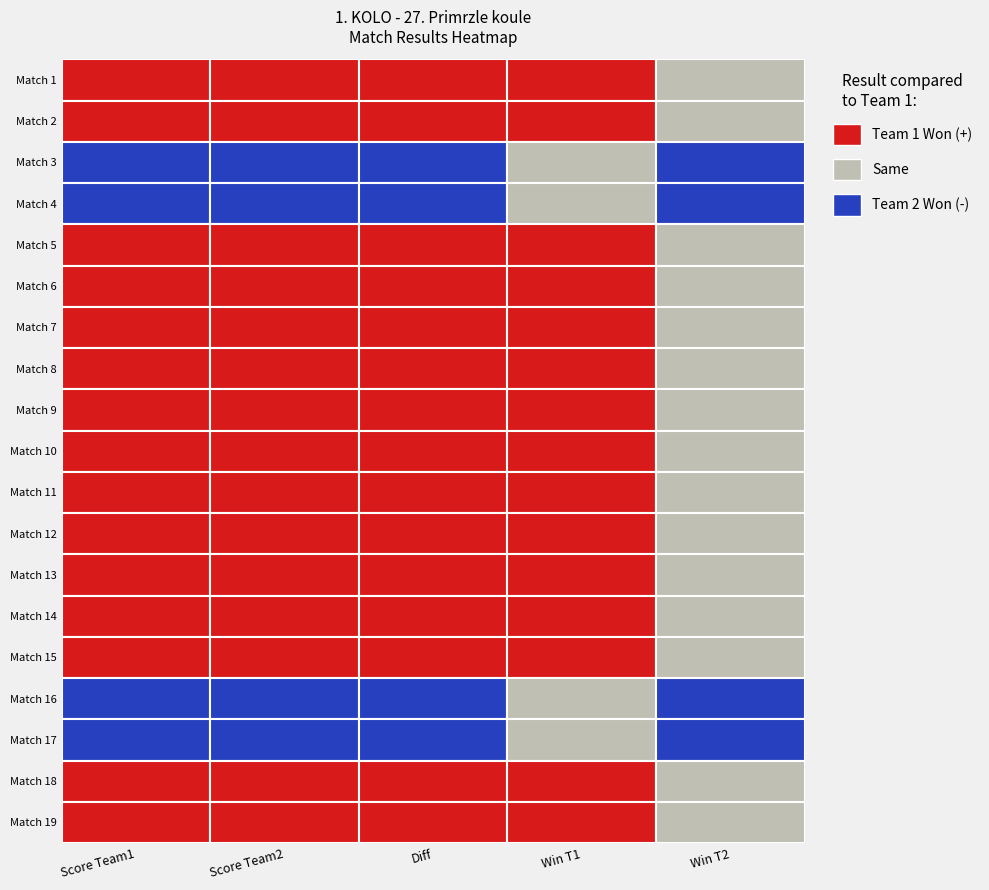

Reading right to left, transcribe all the data shown in this chart.

Match 1: 1	5	-1	-8	13	2	13	6	2	5	7	4	2	2	12	-3	-10	7	10
Team1_wins: 1	1	0	0	1	1	1	1	1	1	1	1	1	1	1	0	0	1	1
Team2_wins: 0	0	1	1	0	0	0	0	0	0	0	0	0	0	0	1	1	0	0